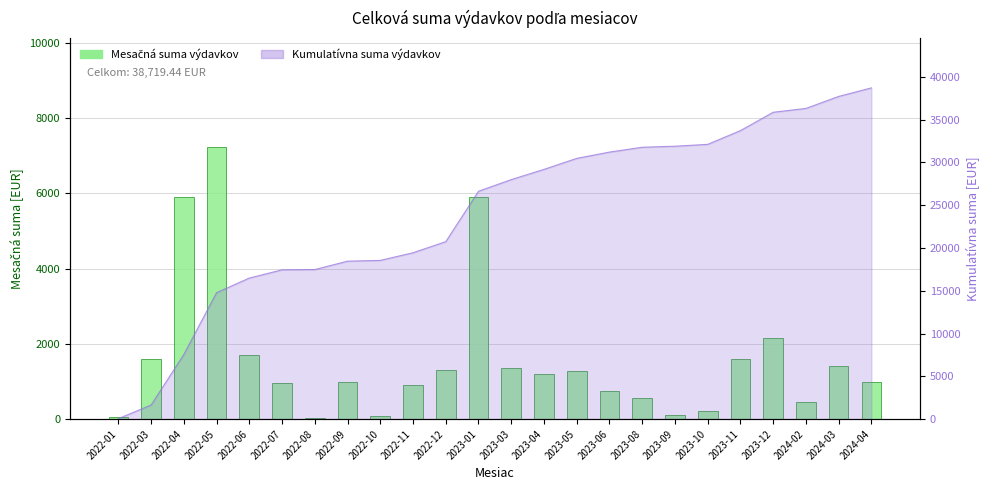

How many bars are there in total?

24